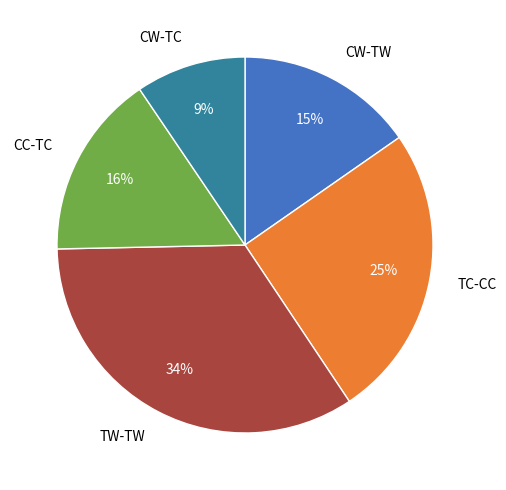

Is there any slice that represents more than half of the pie?

No